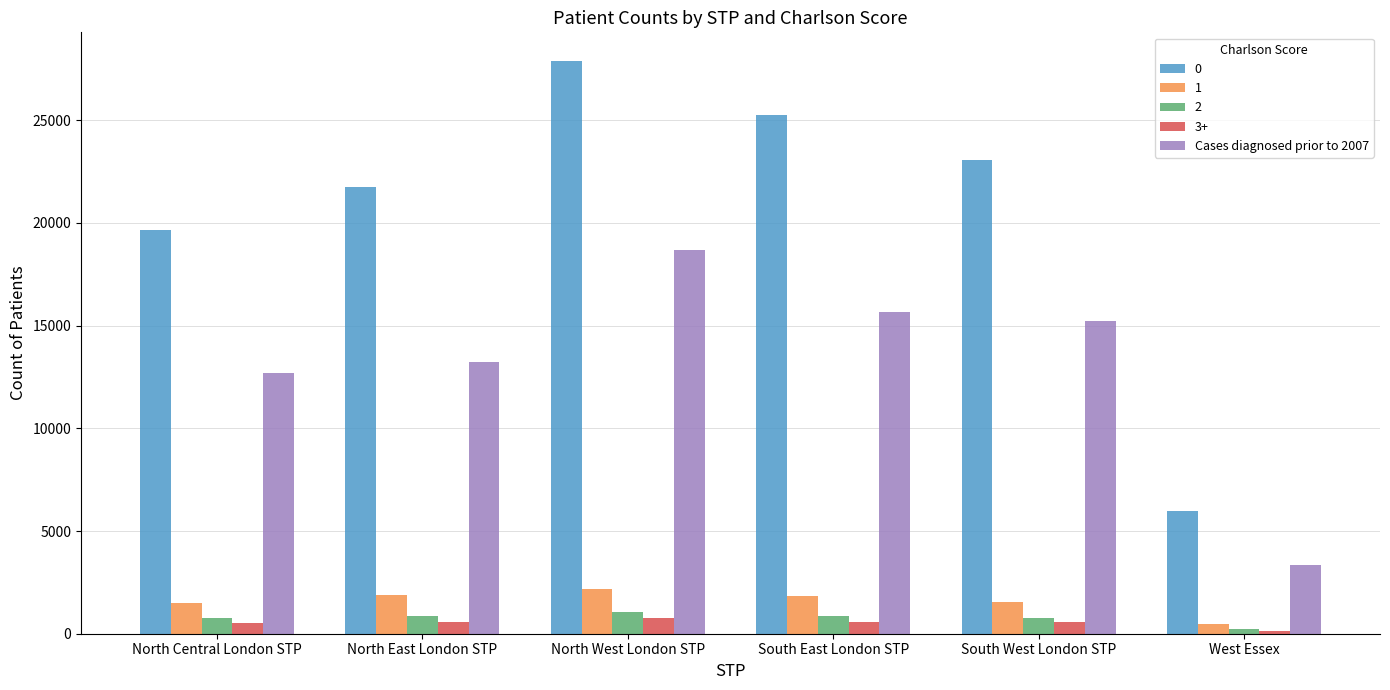

What is the difference between the highest and lowest values at North East London STP?

21133